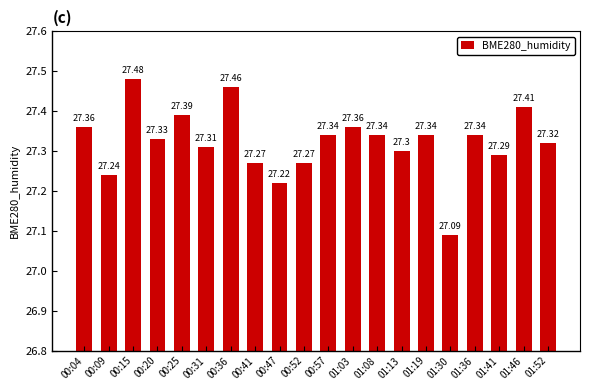

Between 01:19 and 01:41, which is larger?

01:19